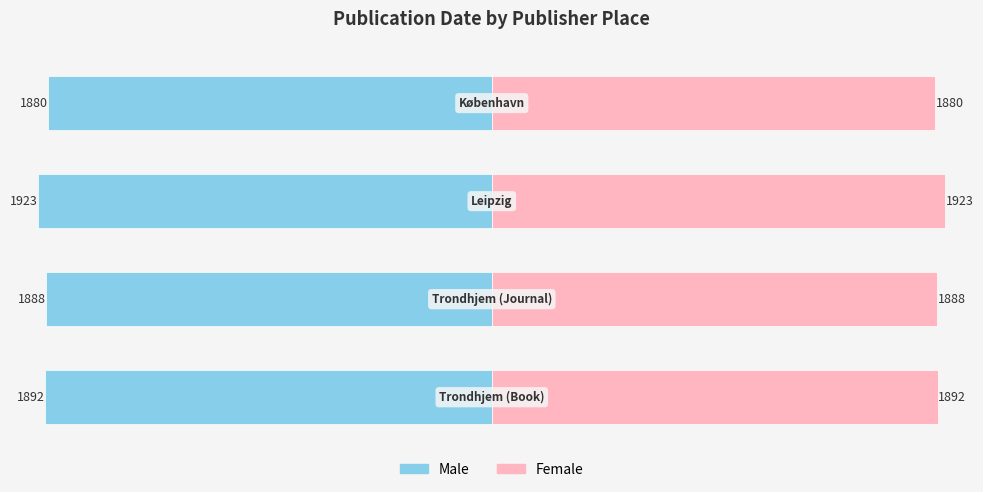

Reading left to right, what are all the values shown in this chart?

Male: −2000=-1892	−1500=-1888	−1000=-1923	−500=-1880
Female: −2000=1892	−1500=1888	−1000=1923	−500=1880